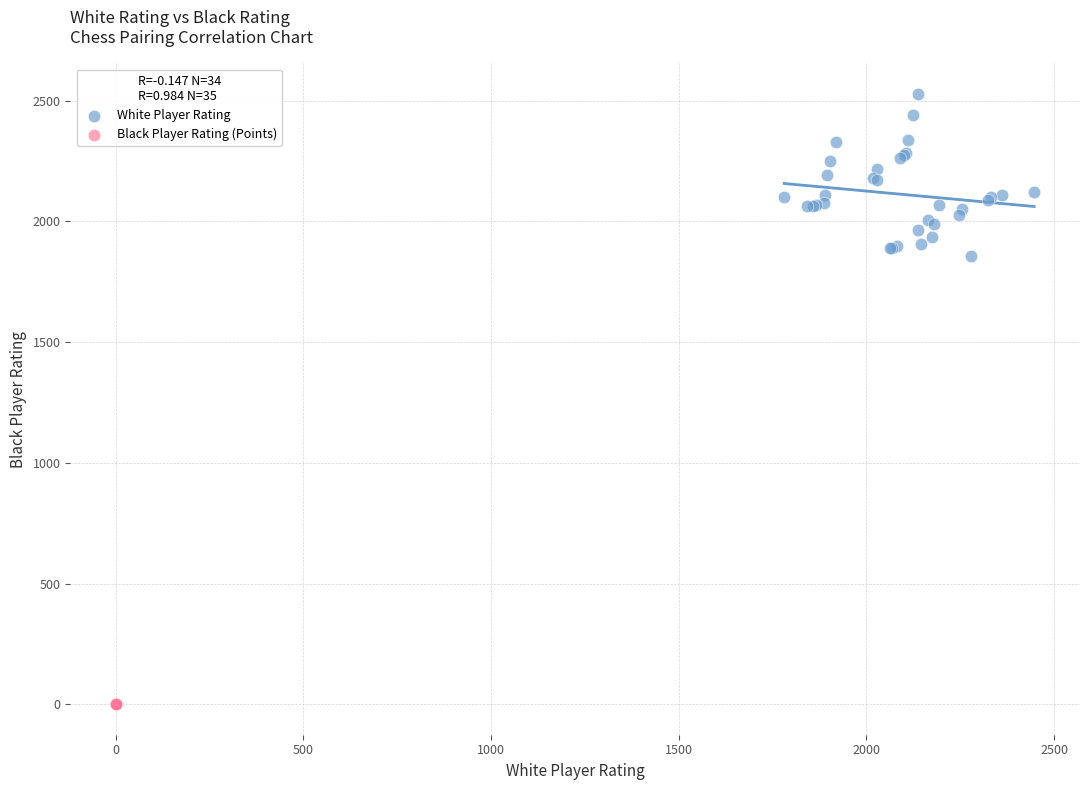

Which series has the largest Y range (max minus min)?

White Player Rating